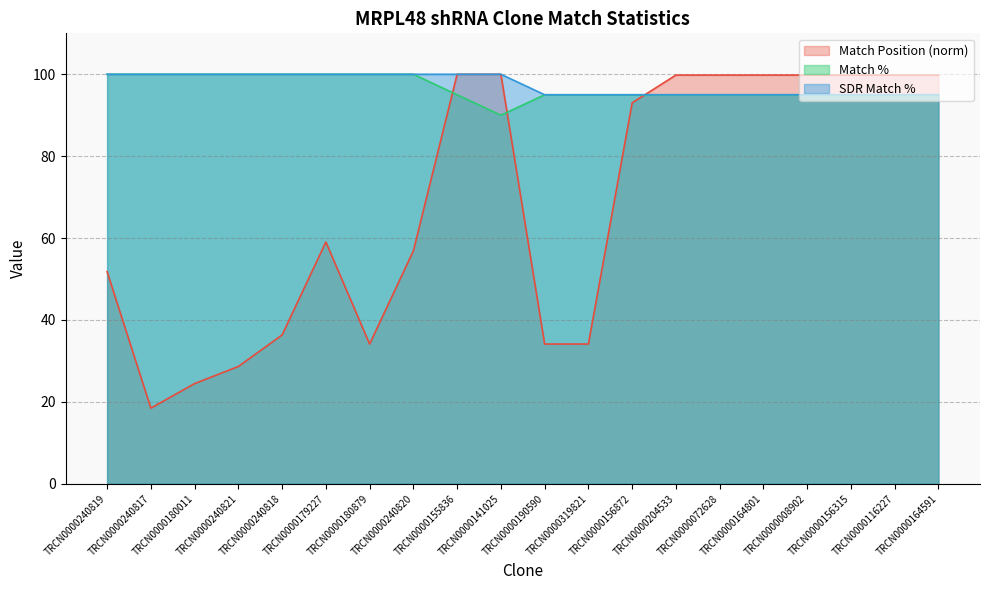

Count the SDR Match % values in the range 95 to 100.

20